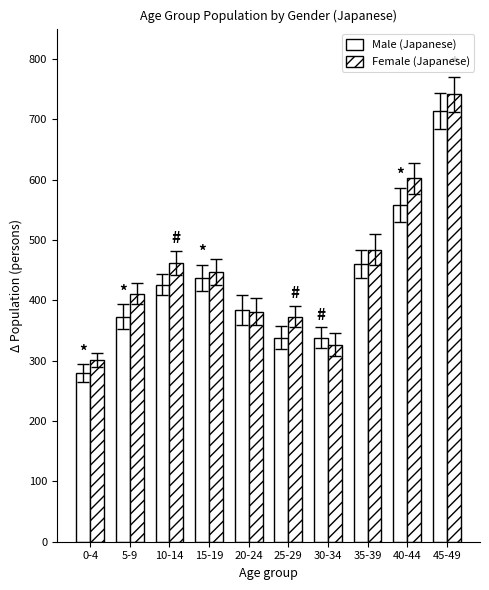

What is the total value across all series at 40-44?

1160